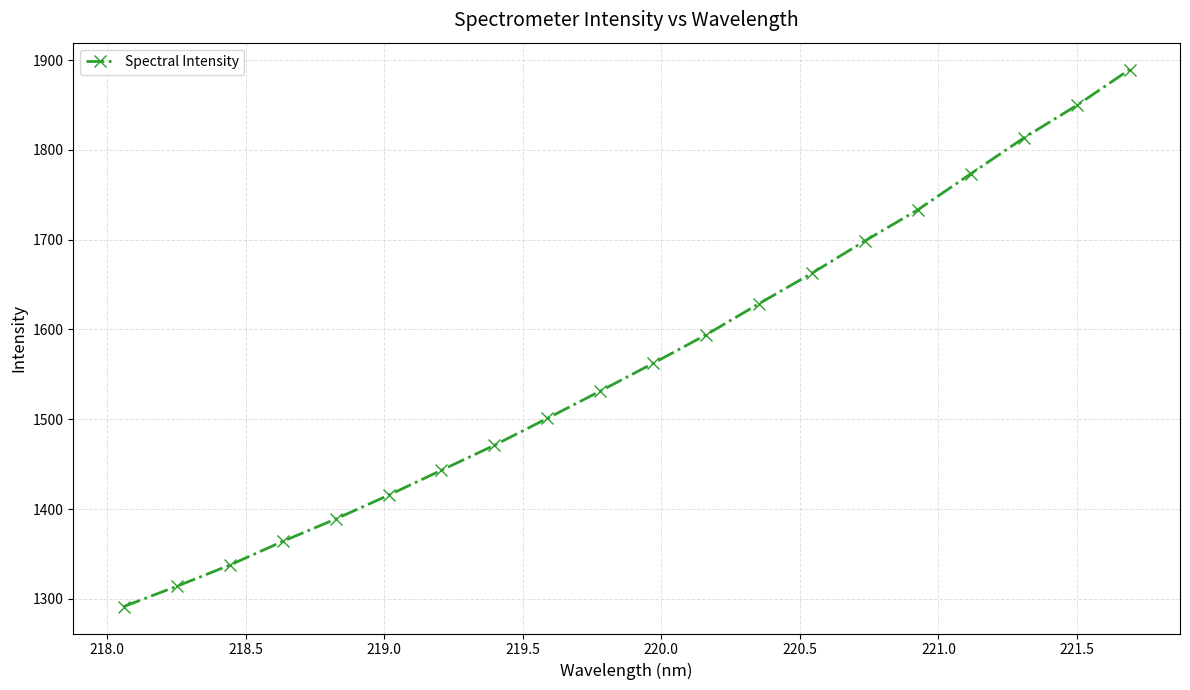

What is the sum of all values?

31264.3